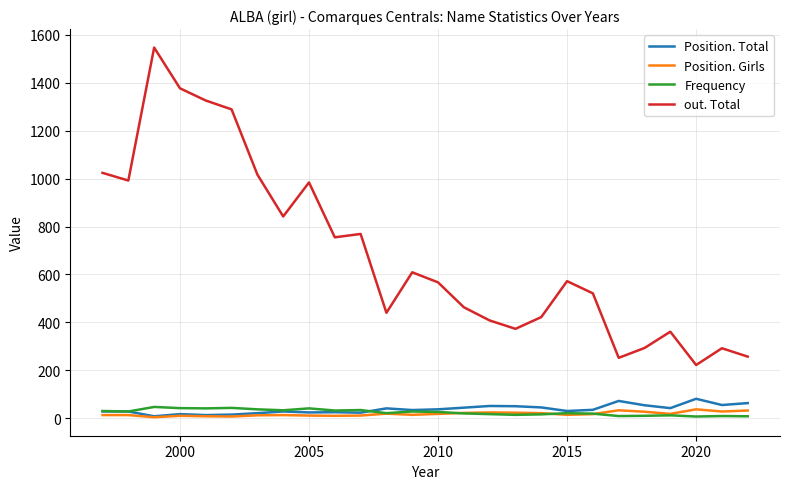

Which series has the largest total across all categories?

out. Total